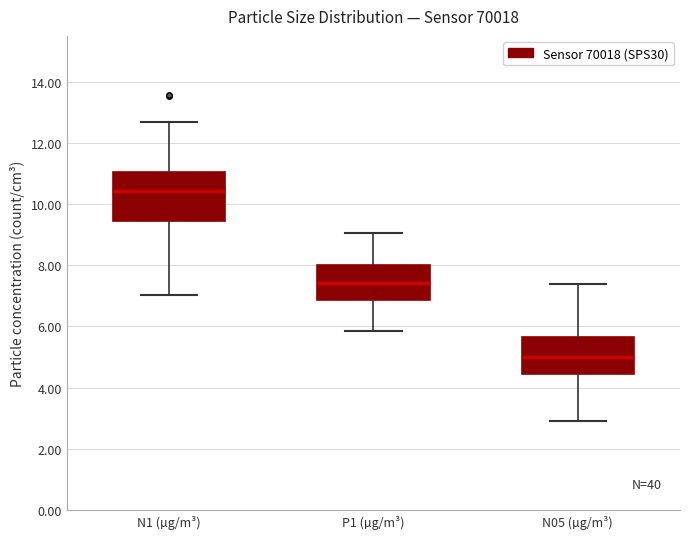

Comparing the boxes themselves (not the whiskers), which one is the tallest?

N1 (µg/m³)